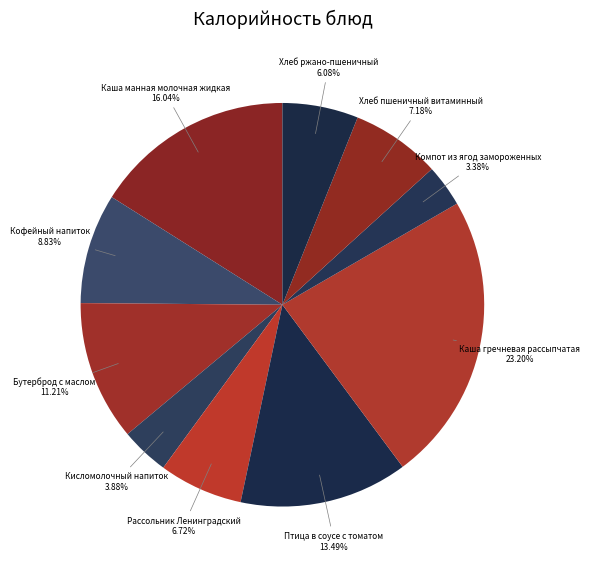

What portion of the pie excludes Рассольник Ленинградский?

93.3%